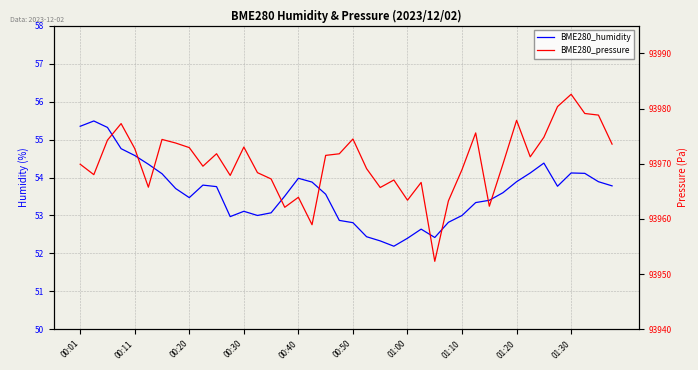

Reading left to right, transcribe all the data shown in this chart.

BME280_humidity: 55.4	55.5	55.3	54.8	54.6	54.4	54.1	53.7	53.5	53.8	53.8	53.0	53.1	53.0	53.1	53.5	54.0	53.9	53.6	52.9	52.8	52.4	52.3	52.2	52.4	52.6	52.4	52.8	53.0	53.3	53.4	53.6	53.9	54.1	54.4	53.8	54.1	54.1	53.9	53.8
BME280_pressure: 93969.9	93968.0	93974.3	93977.3	93972.8	93965.8	93974.4	93973.8	93972.9	93969.6	93971.8	93967.9	93973.0	93968.4	93967.2	93962.1	93963.9	93958.9	93971.5	93971.8	93974.5	93969.1	93965.7	93967.1	93963.4	93966.6	93952.3	93963.3	93968.9	93975.6	93962.3	93969.9	93977.9	93971.2	93974.8	93980.4	93982.6	93979.1	93978.8	93973.6